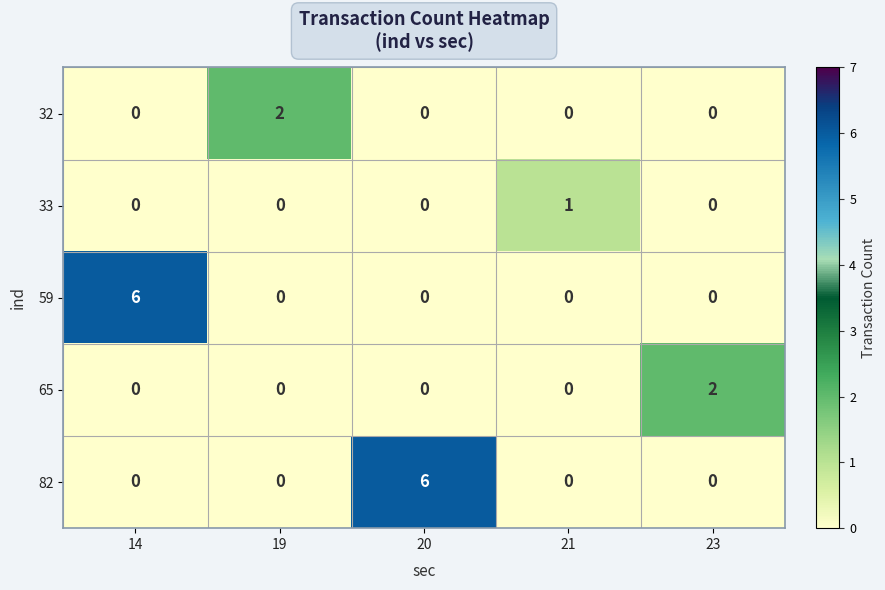

What is the total value across all series at 20?

6